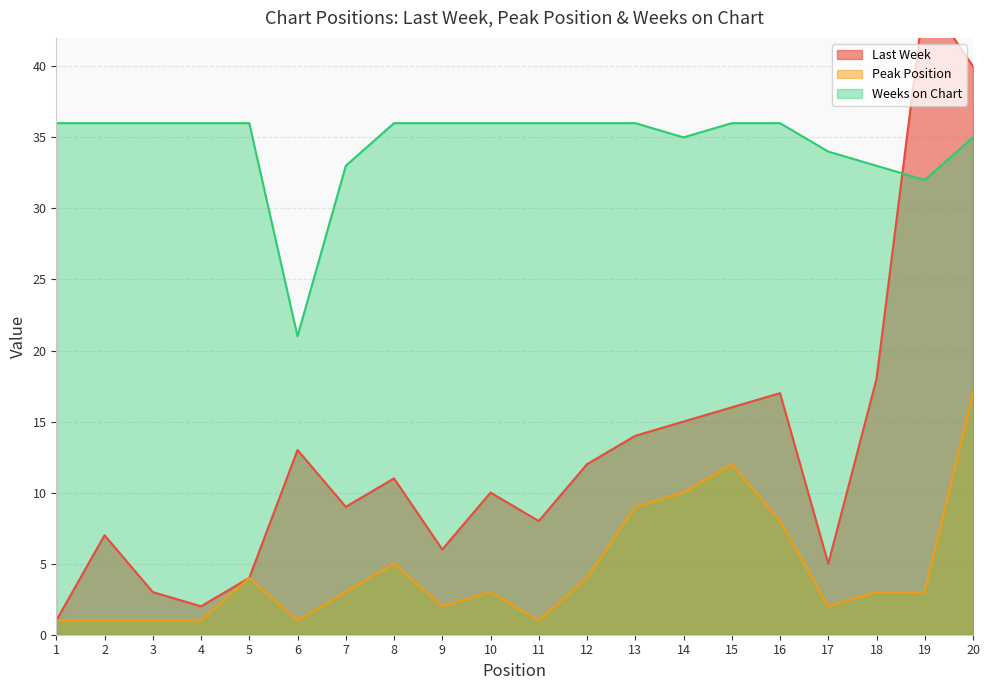

Reading left to right, extract all data points from this chart.

Last Week: 1	7	3	2	4	13	9	11	6	10	8	12	14	15	16	17	5	18	45	40
Peak Position: 1	1	1	1	4	1	3	5	2	3	1	4	9	10	12	8	2	3	3	17
Weeks on Chart: 36	36	36	36	36	21	33	36	36	36	36	36	36	35	36	36	34	33	32	35